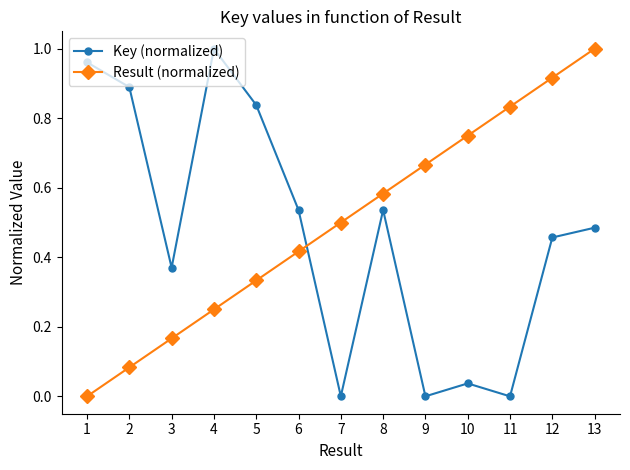

At which category is the sum across all series the highest?

13